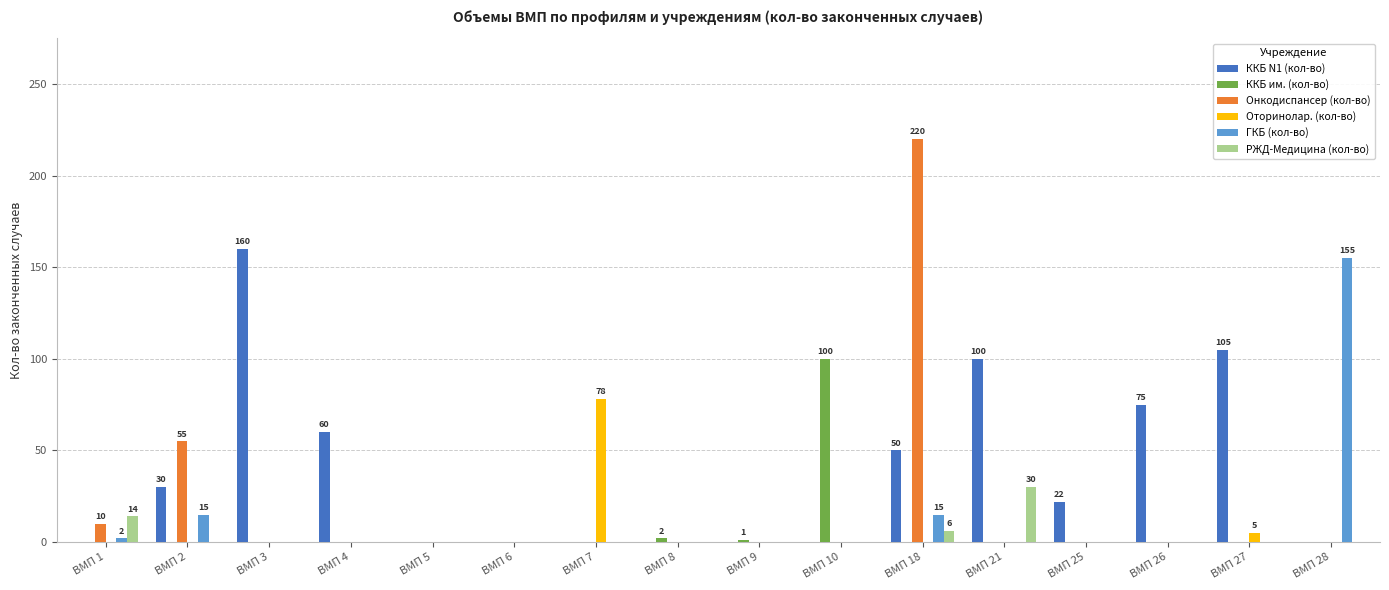

Between ВМП 4 and ВМП 9, which series saw the biggest shift?

ККБ N1 (кол-во)